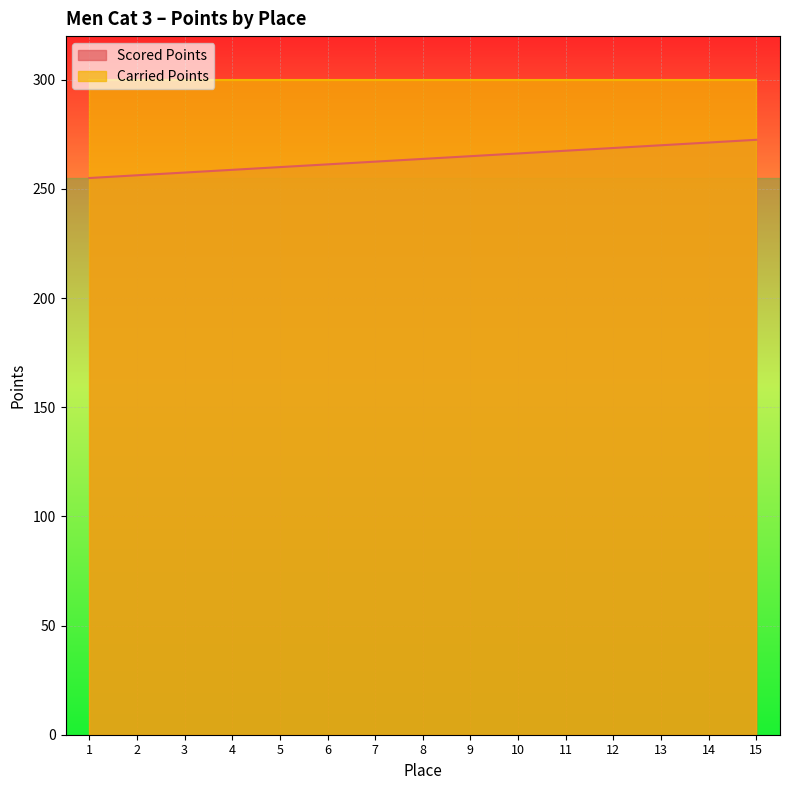

Reading left to right, what are all the values shown in this chart?

1=255.0	2=256.2	3=257.5	4=258.8	5=260.0	6=261.2	7=262.5	8=263.8	9=265.0	10=266.2	11=267.5	12=268.8	13=270.0	14=271.2	15=272.5